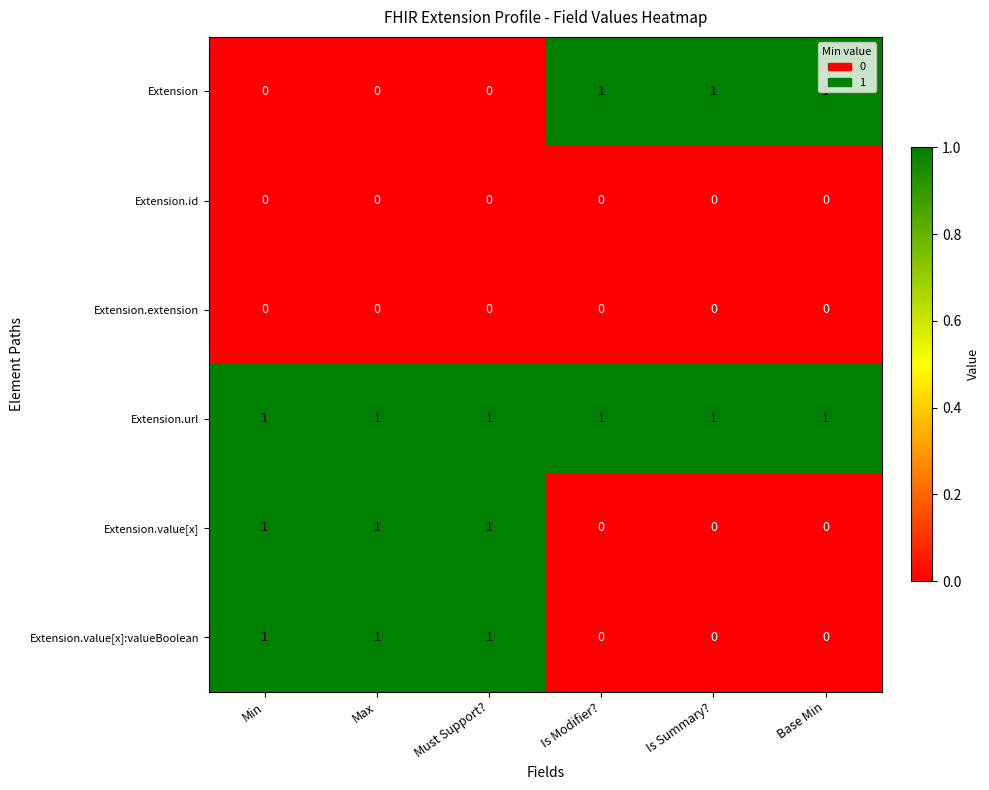

The Extension.url series shows 0 at Is Modifier?. True or false?

False